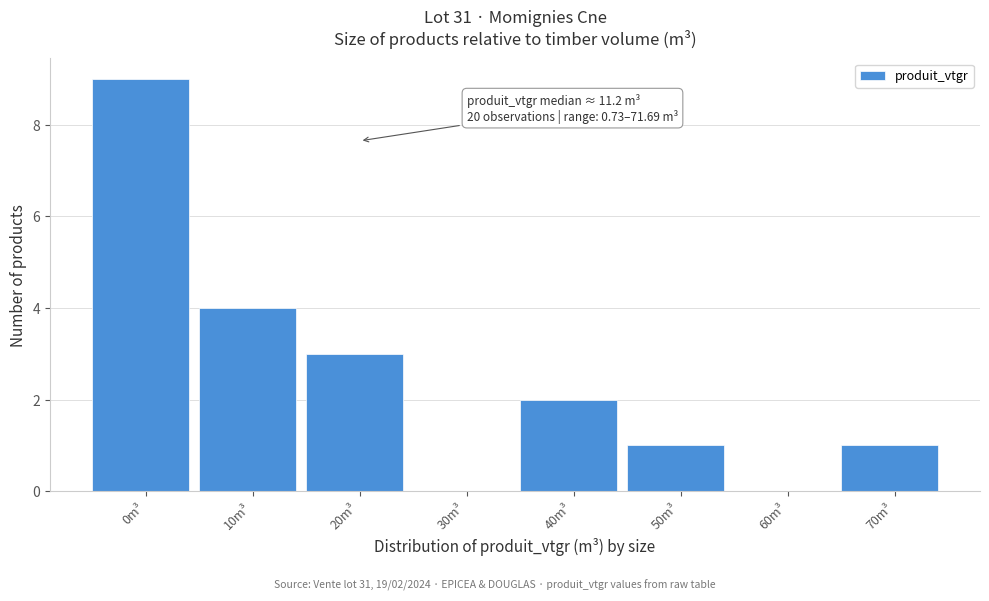

Reading right to left, what are all the values shown in this chart?

70m³=1	60m³=0	50m³=1	40m³=2	30m³=0	20m³=3	10m³=4	0m³=9